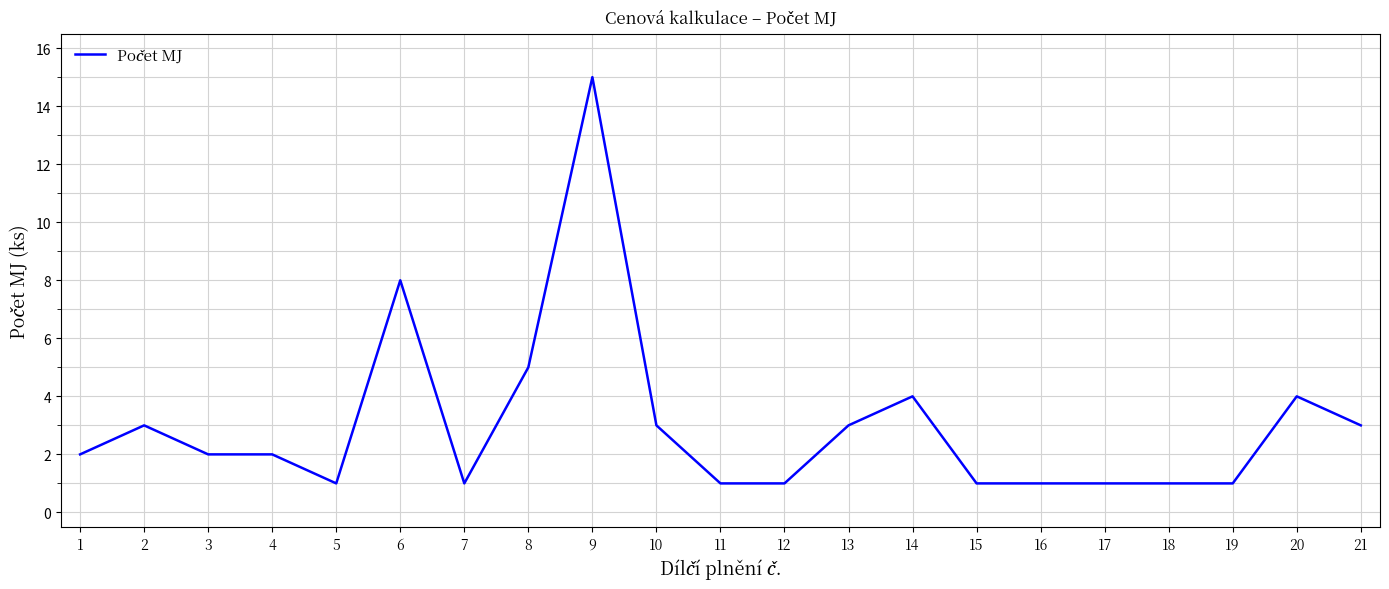

Reading left to right, list all the values displayed in this chart.

2	3	2	2	1	8	1	5	15	3	1	1	3	4	1	1	1	1	1	4	3